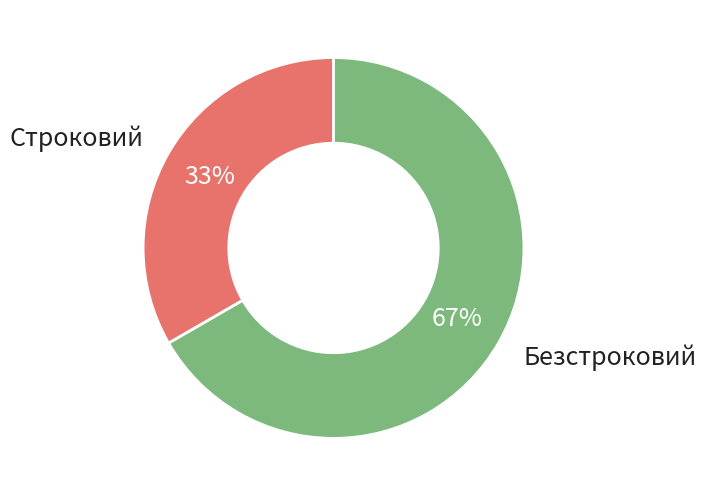

Combined, do Безстроковий and Строковий account for over 50%?

Yes